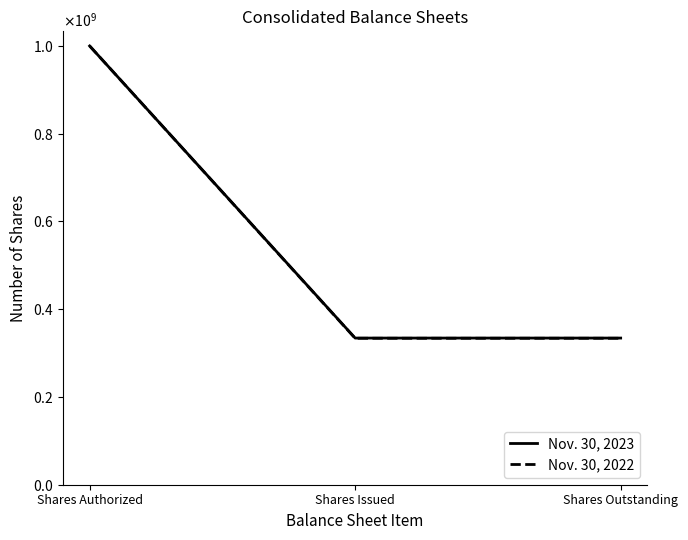

Does the chart have visible grid lines?

No